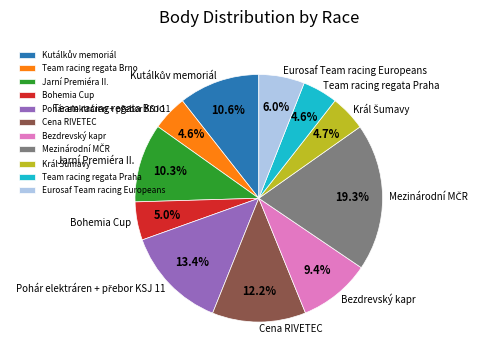

Count the number of slices in the pie.

11